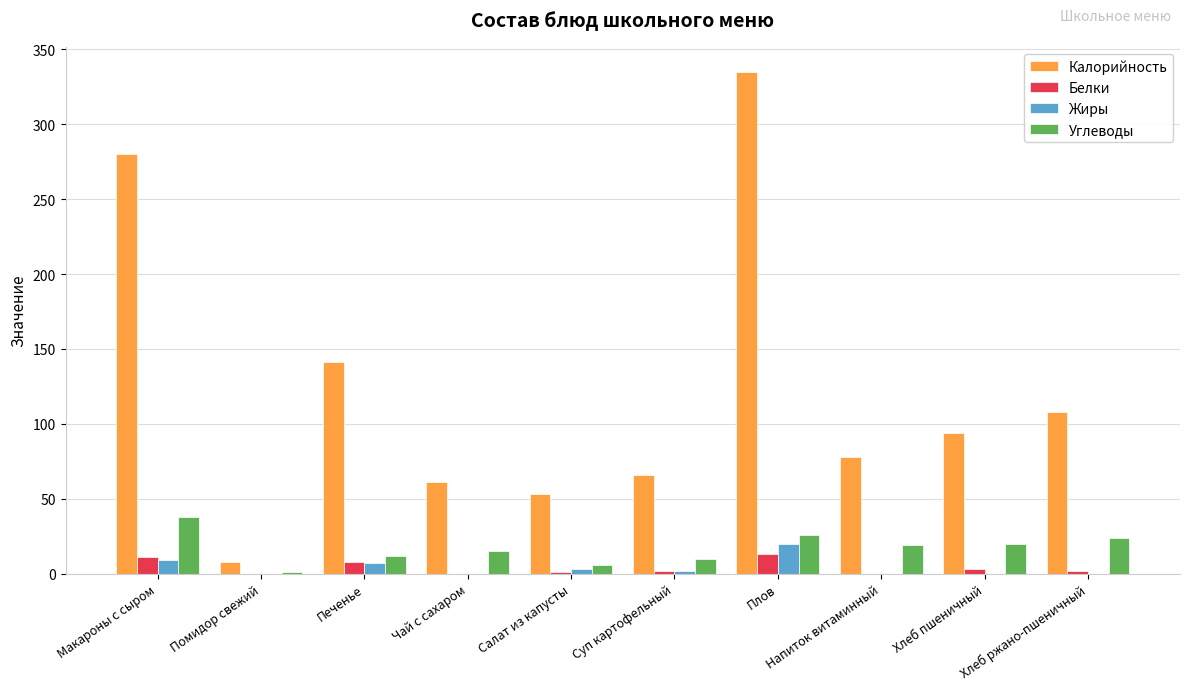

At which label does Калорийность reach its peak?

Плов